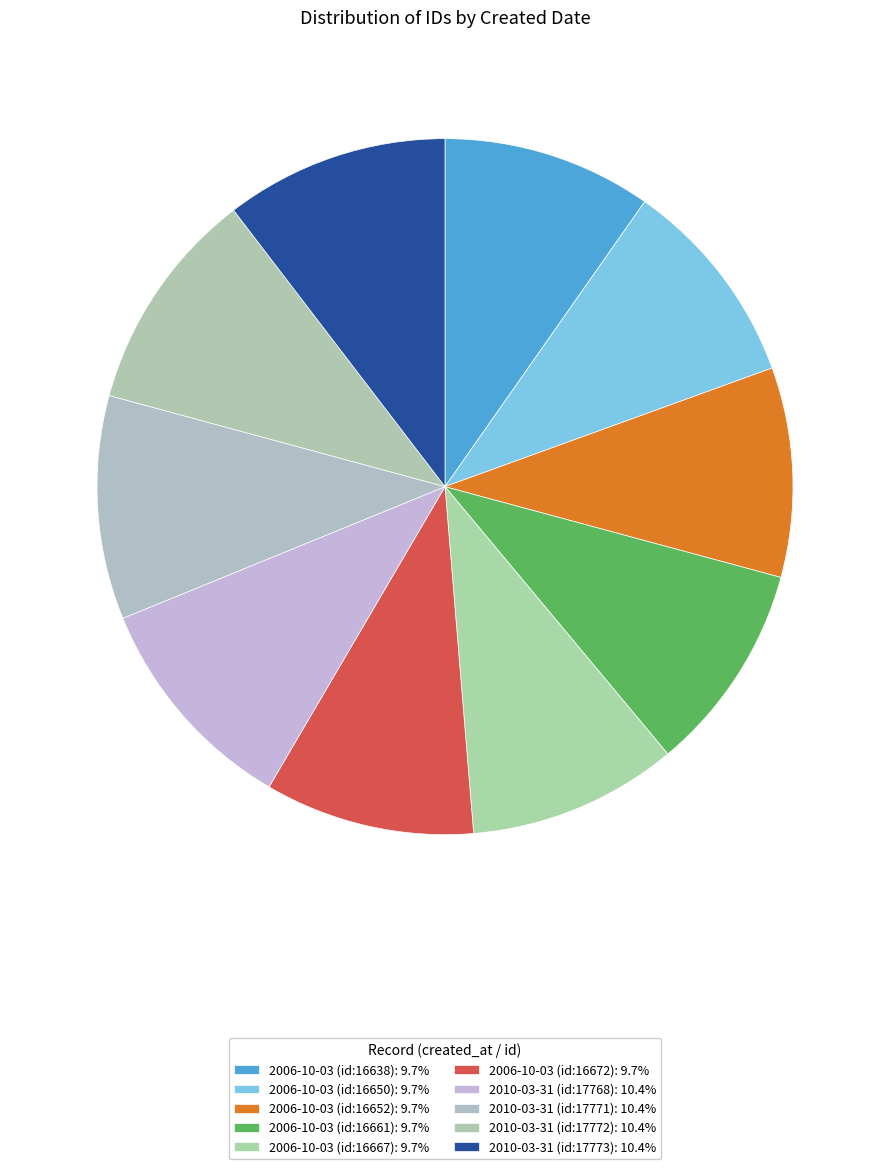

Which slice is the smallest?

2006-10-03 (id:16638)